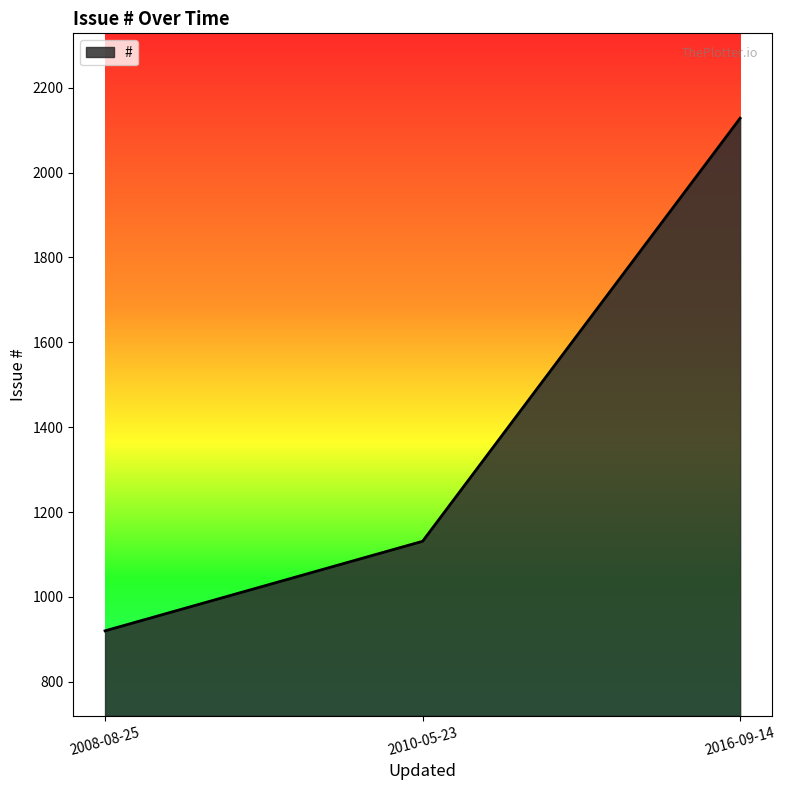

Reading left to right, extract all data points from this chart.

2008-08-25=920	2010-05-23=1131	2016-09-14=2128